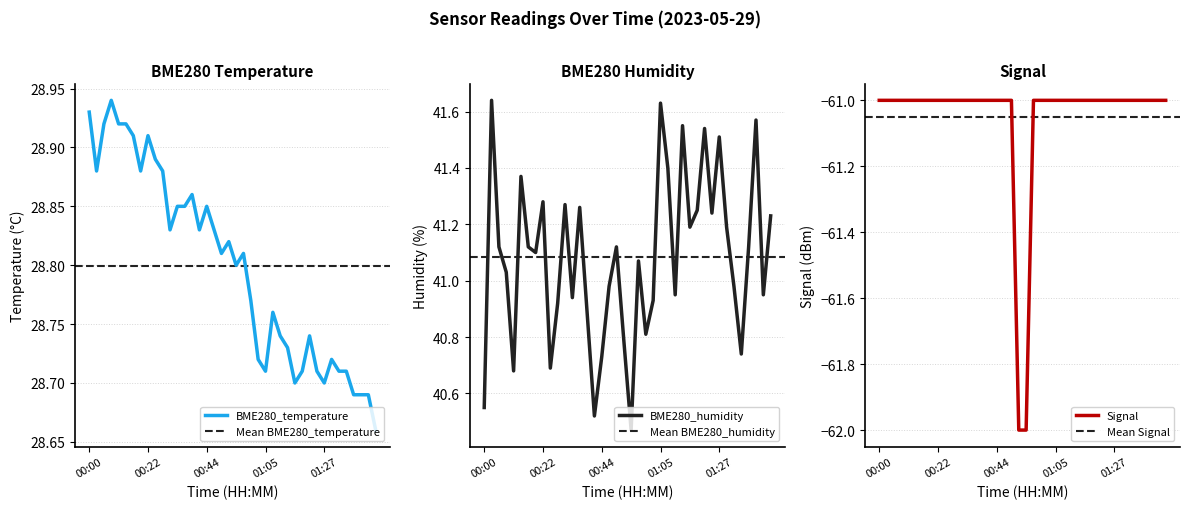

At which category is the sum across all series the highest?

00:03